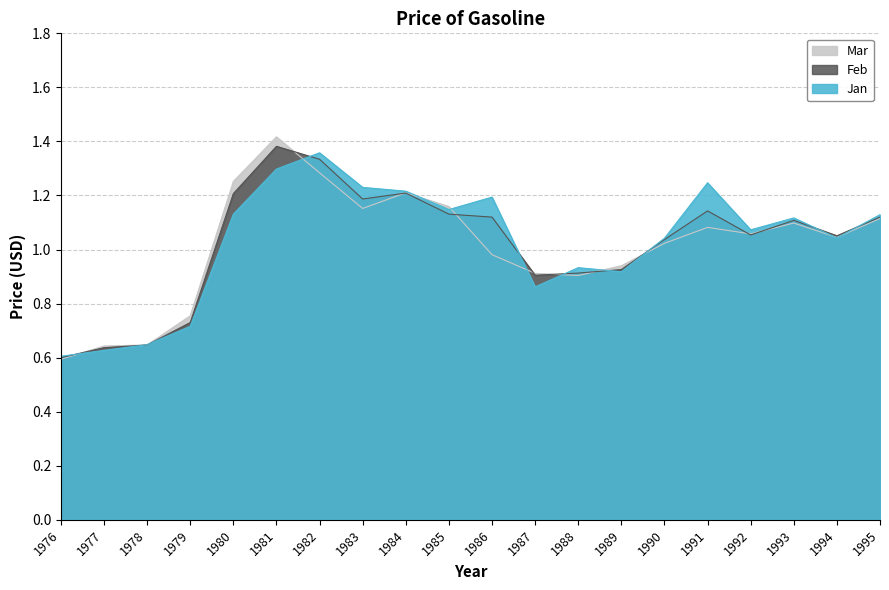

At which category does Jan reach its first local peak?

1982